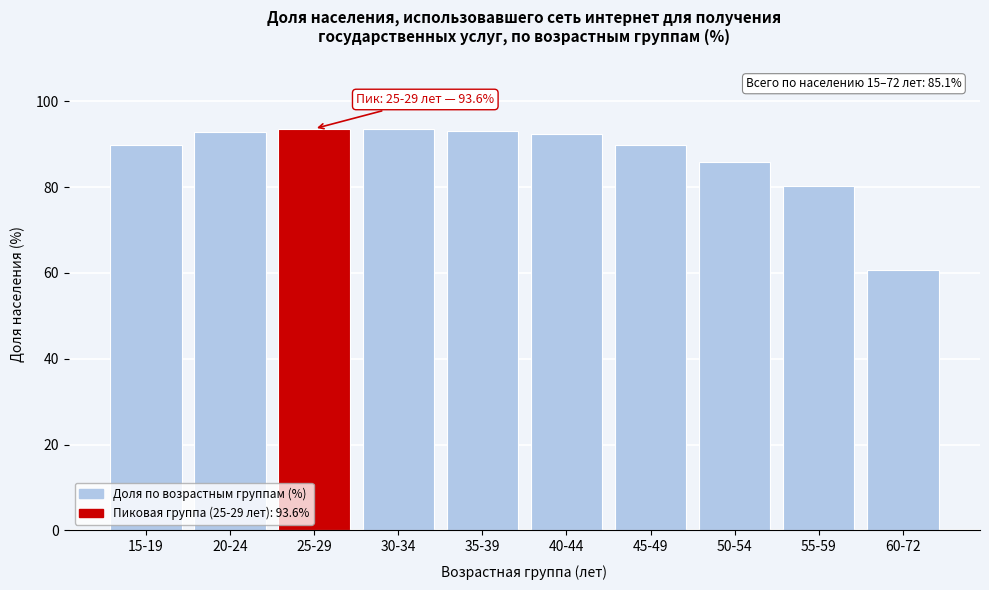

What is the value of the 9th bar from the left?

80.2